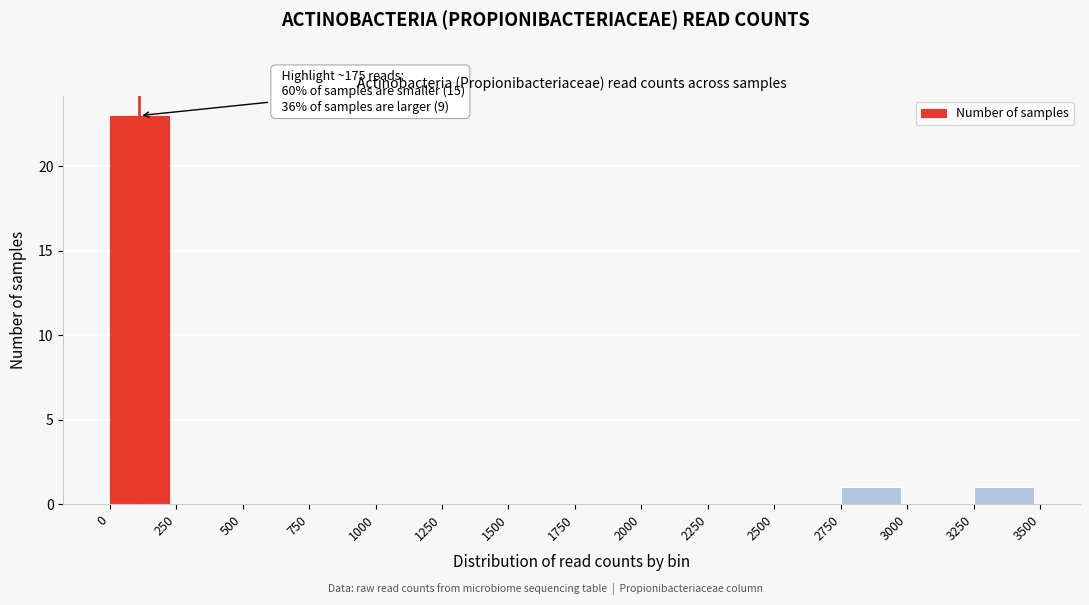

Over which range of the x-axis is the bar tallest?

0 to 250